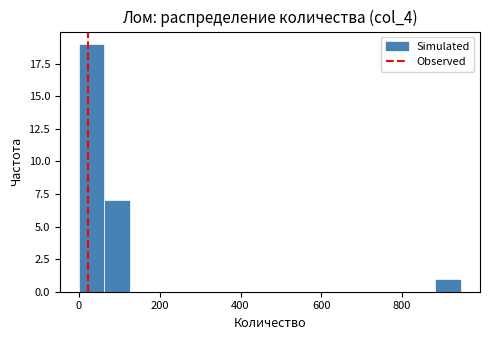

Around what value on the x-axis is the tallest bar? Give the approximate position of its centre, as read against the axis.

40